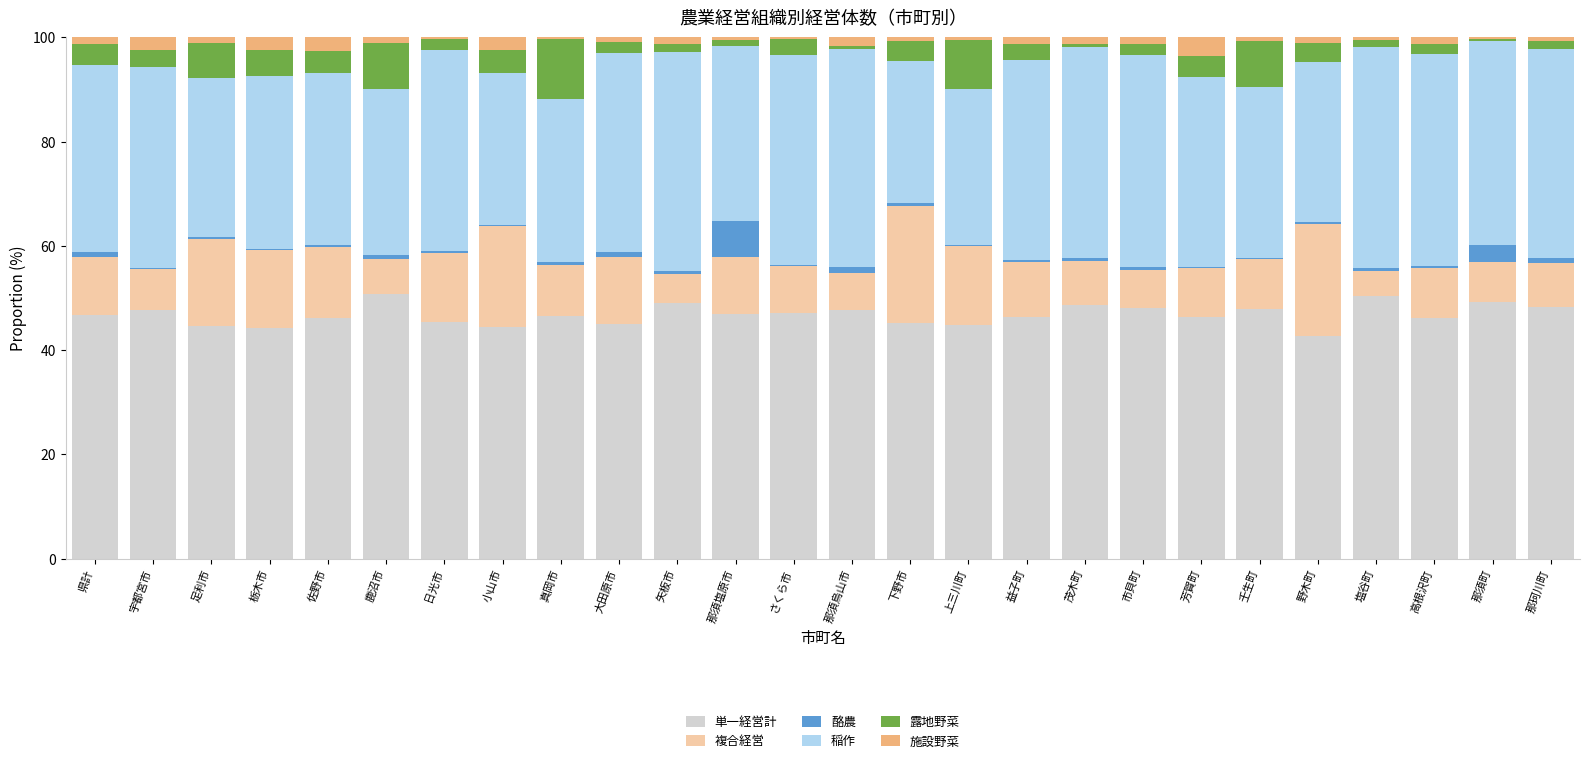

The value of 単一経営計 at 日光市 is 45.5. True or false?

True